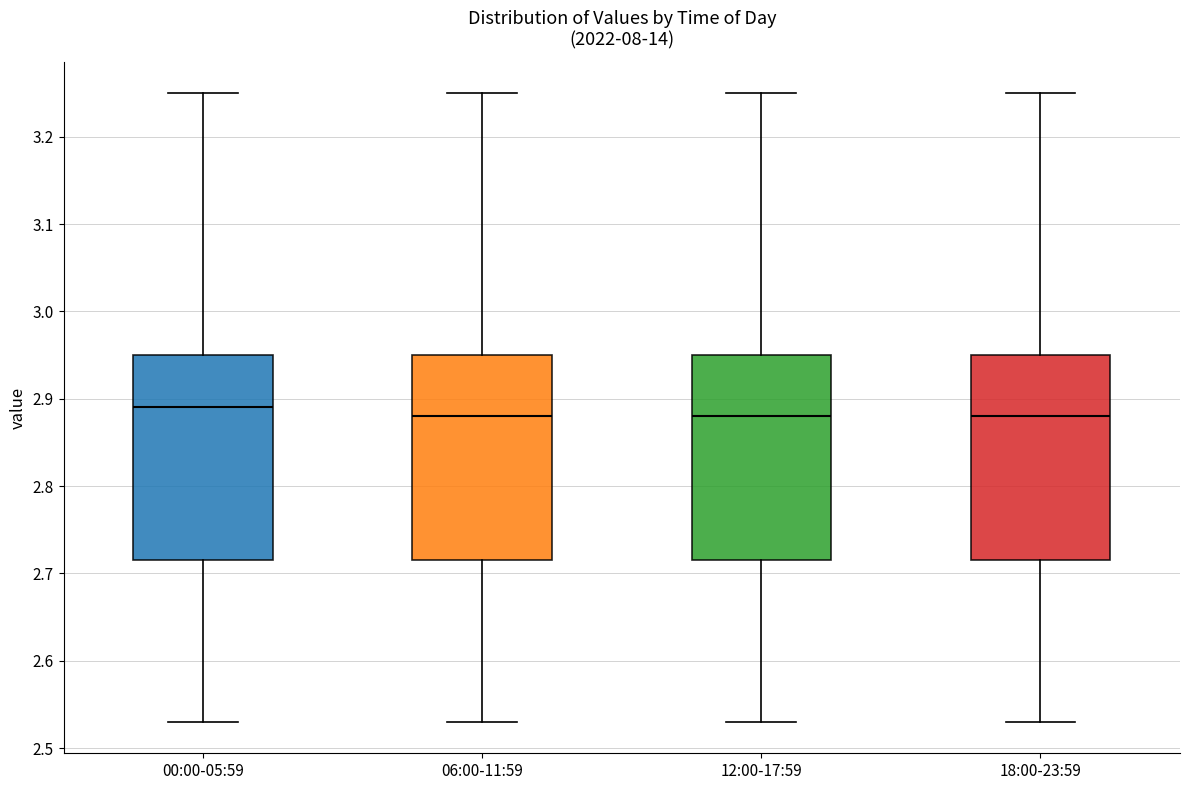

Reading left to right, read every box against the y-axis: the position of its median line, the range the box covers, and the ends of its whiskers. The values are not printed on the chart, so give them approximately, as read against the axis.

00:00-05:59: median 2.89, box 2.72 to 2.95, whiskers 2.53 to 3.25
06:00-11:59: median 2.88, box 2.72 to 2.95, whiskers 2.53 to 3.25
12:00-17:59: median 2.88, box 2.72 to 2.95, whiskers 2.53 to 3.25
18:00-23:59: median 2.88, box 2.72 to 2.95, whiskers 2.53 to 3.25